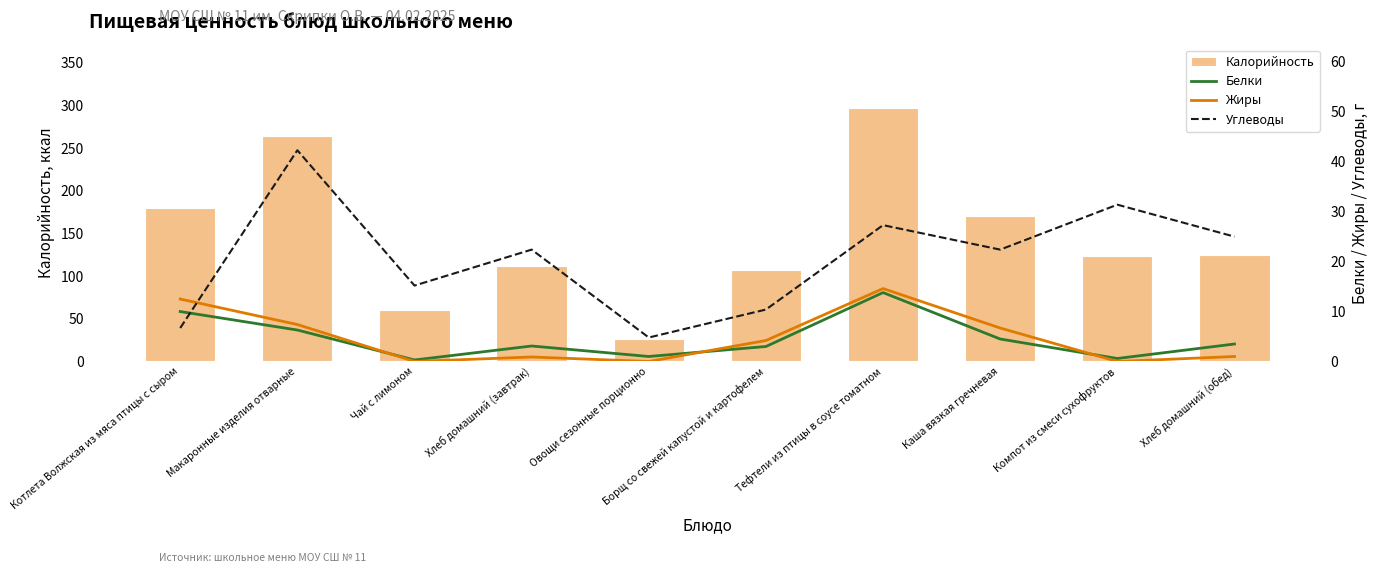

How many series are shown in this chart?

4